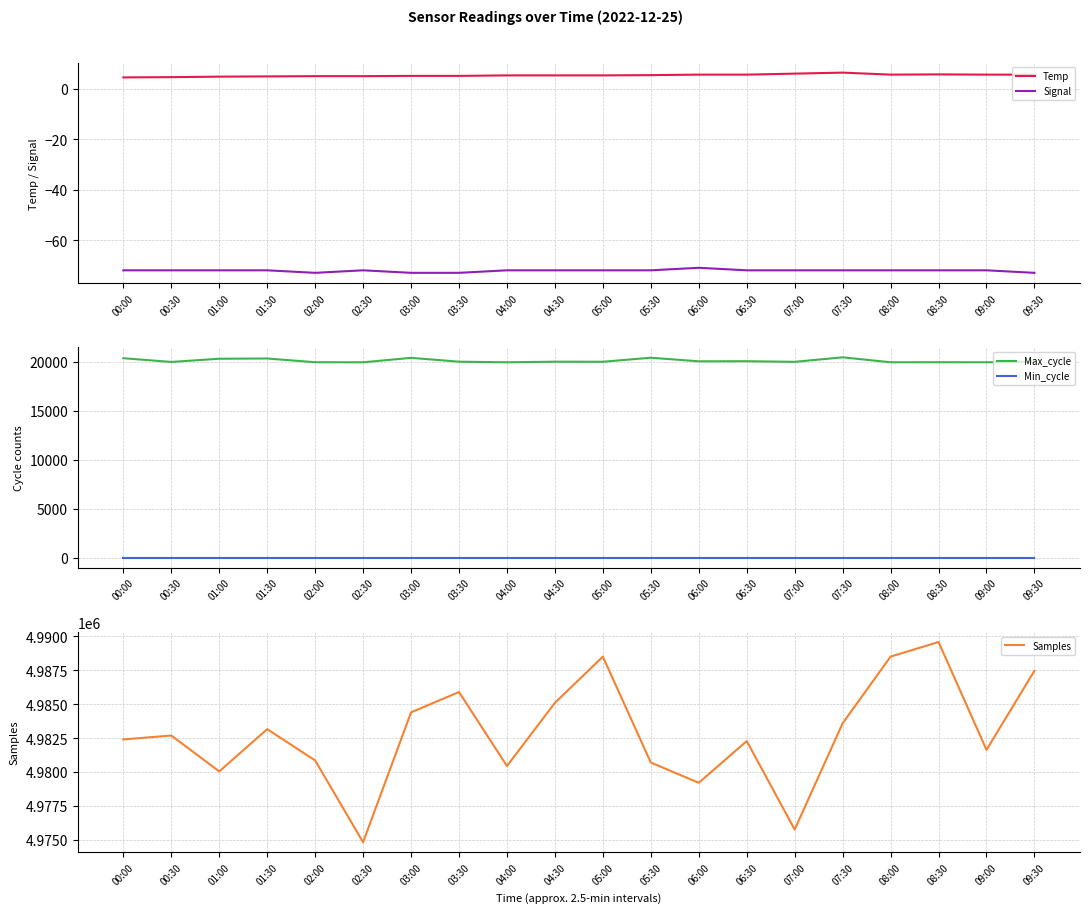

Reading left to right, list all the values displayed in this chart.

Temp: 4.6	4.7	4.9	5.0	5.1	5.1	5.2	5.2	5.4	5.4	5.4	5.5	5.7	5.7	6.1	6.5	5.7	5.8	5.7	5.7
Signal: -72.0	-72.0	-72.0	-72.0	-73.0	-72.0	-73.0	-73.0	-72.0	-72.0	-72.0	-72.0	-71.0	-72.0	-72.0	-72.0	-72.0	-72.0	-72.0	-73.0
Max_cycle: 20338.0	19957.0	20285.0	20308.0	19929.0	19922.0	20377.0	19983.0	19922.0	19983.0	19976.0	20389.0	20021.0	20032.0	19968.0	20430.0	19925.0	19929.0	19925.0	19975.0
Min_cycle: 28.0	28.0	28.0	28.0	28.0	28.0	28.0	28.0	28.0	28.0	28.0	28.0	28.0	28.0	28.0	28.0	28.0	28.0	28.0	28.0
Samples: 4982398.0	4982685.0	4980038.0	4983157.0	4980847.0	4974816.0	4984394.0	4985896.0	4980435.0	4985098.0	4988503.0	4980693.0	4979201.0	4982275.0	4975752.0	4983587.0	4988508.0	4989584.0	4981628.0	4987463.0